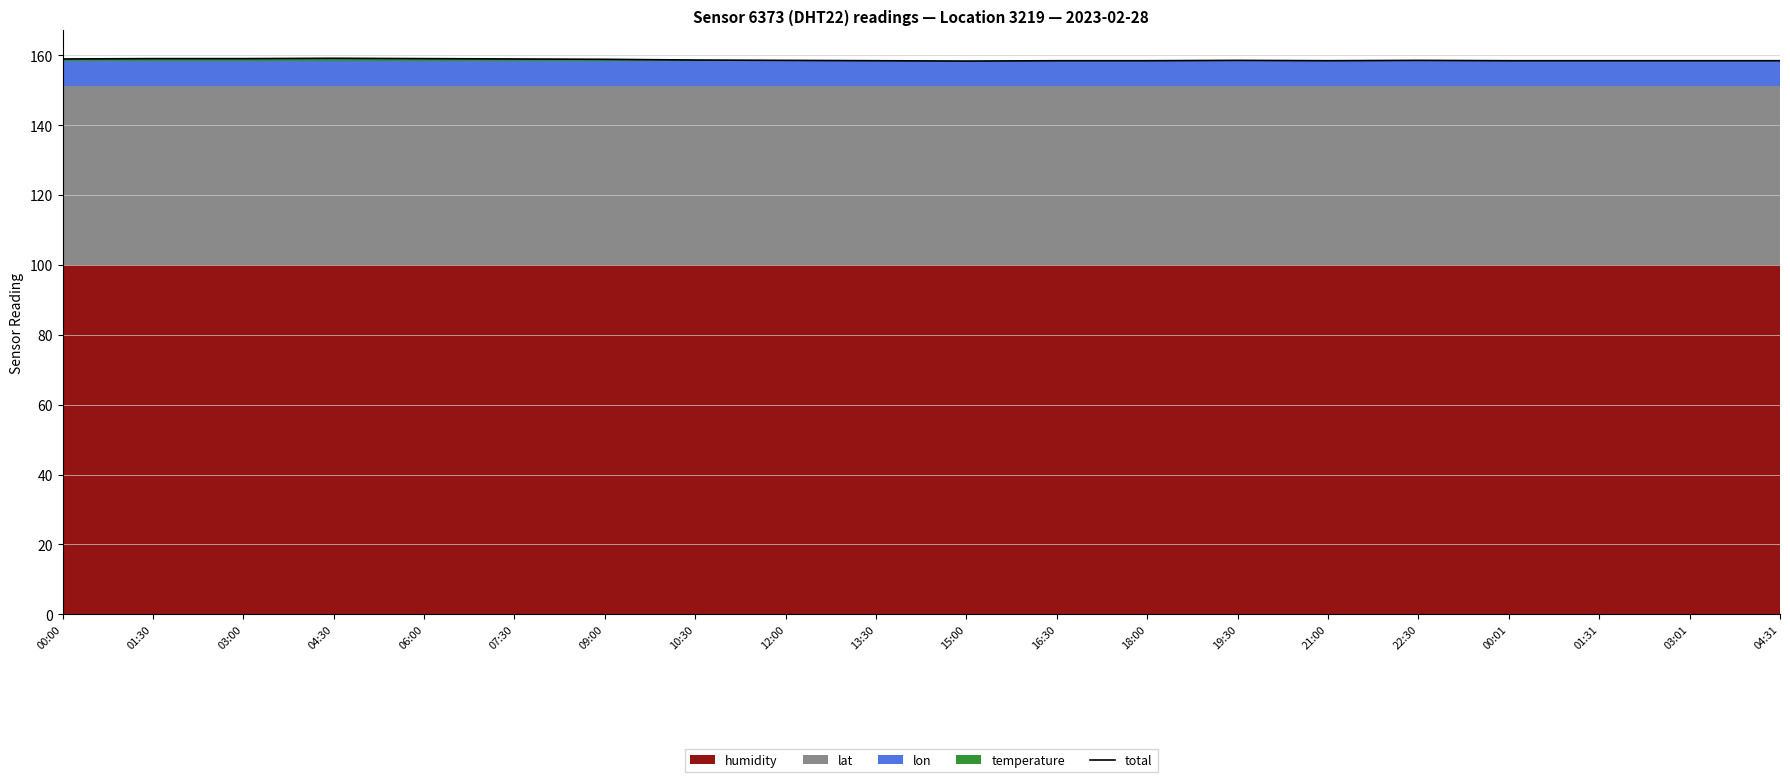

What is the label of the 4th point from the left?

04:30